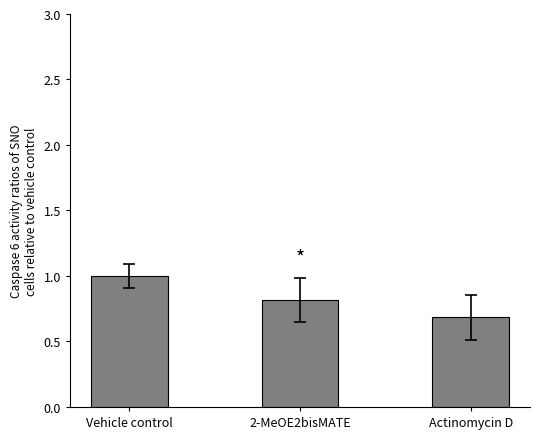

What is the sum of all values?

2.5